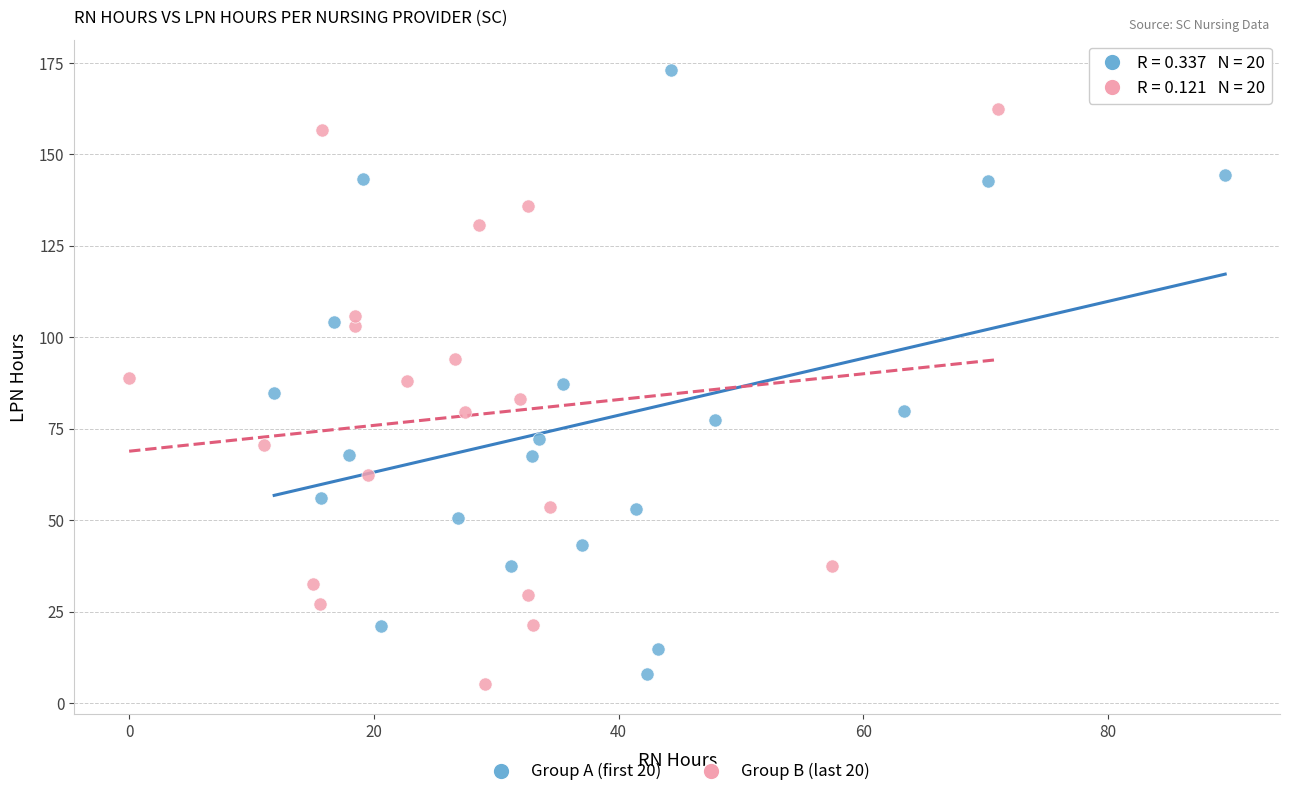

Which series contains the highest Y value?

Group A (first 20)